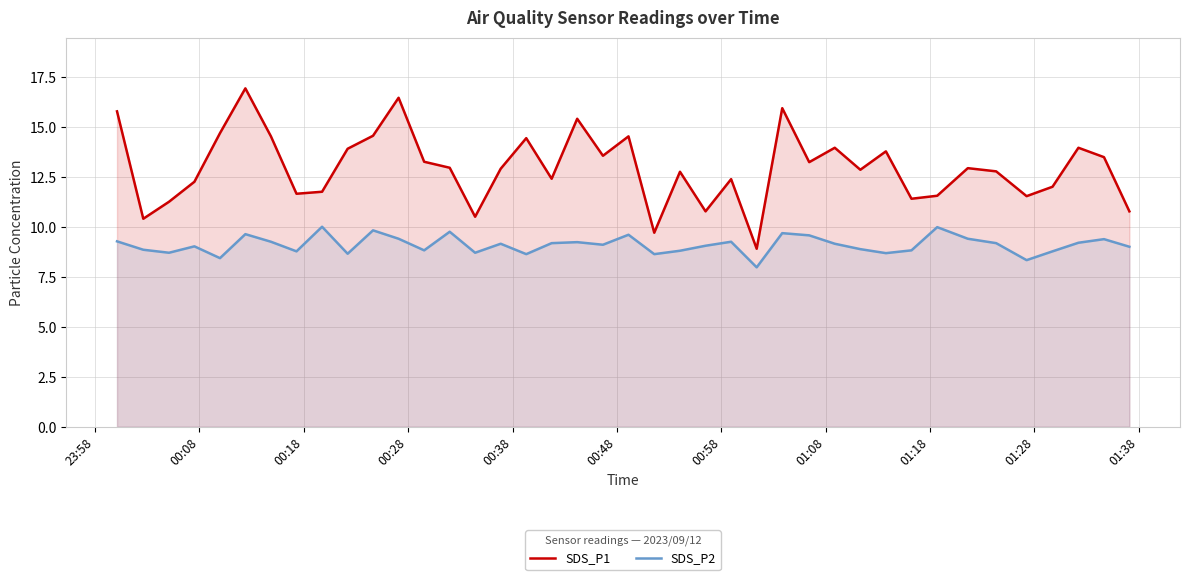

What is the value of the SDS_P2 point at the 34th from the left?

9.4